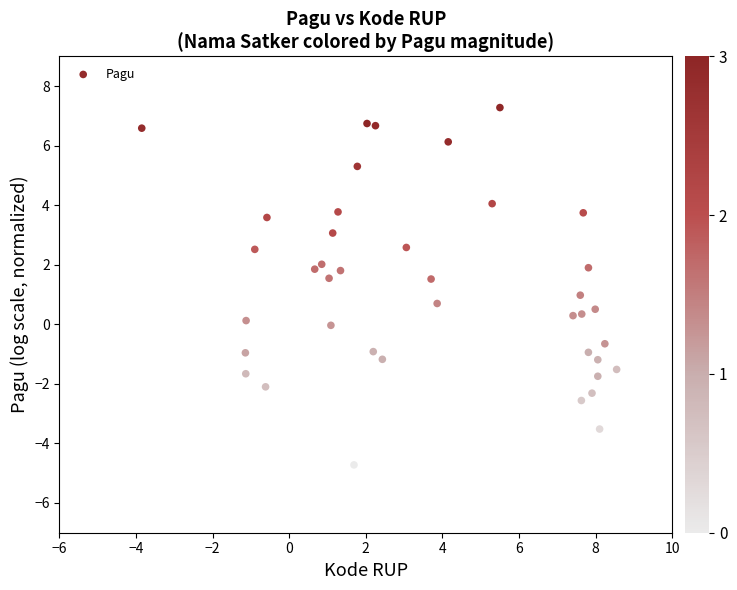

What is the range of Y values (max minus min)?

12.0